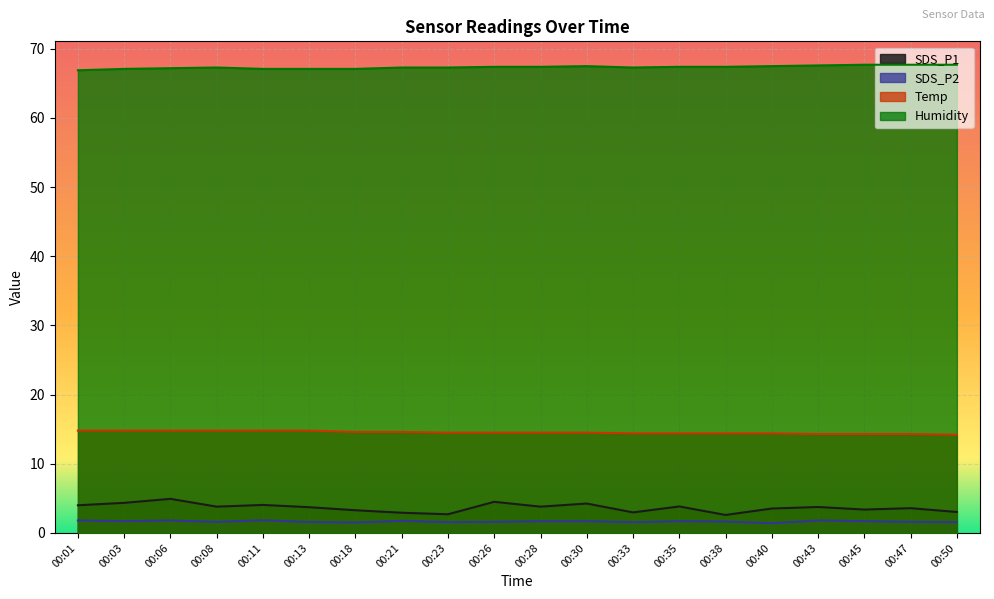

Is it true that Humidity equals 67.3 at 00:08?

True